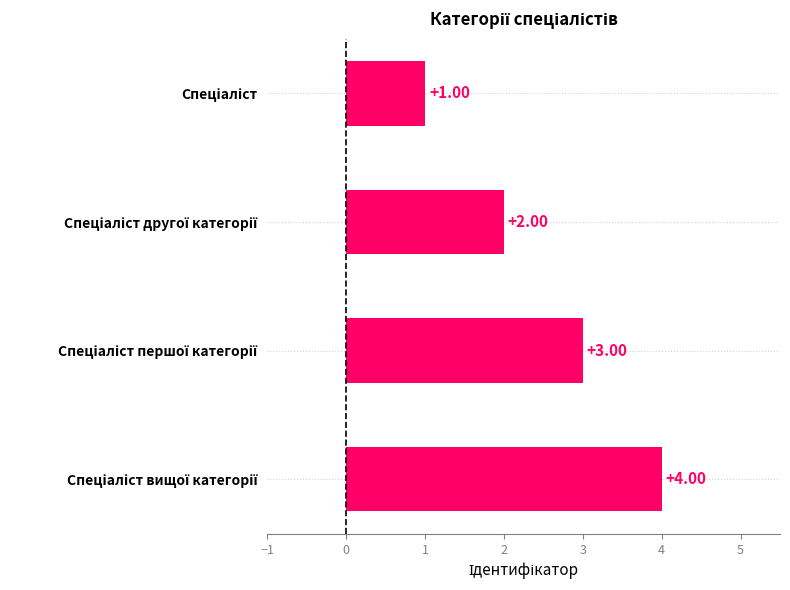

What is the difference between the maximum and minimum values?

3